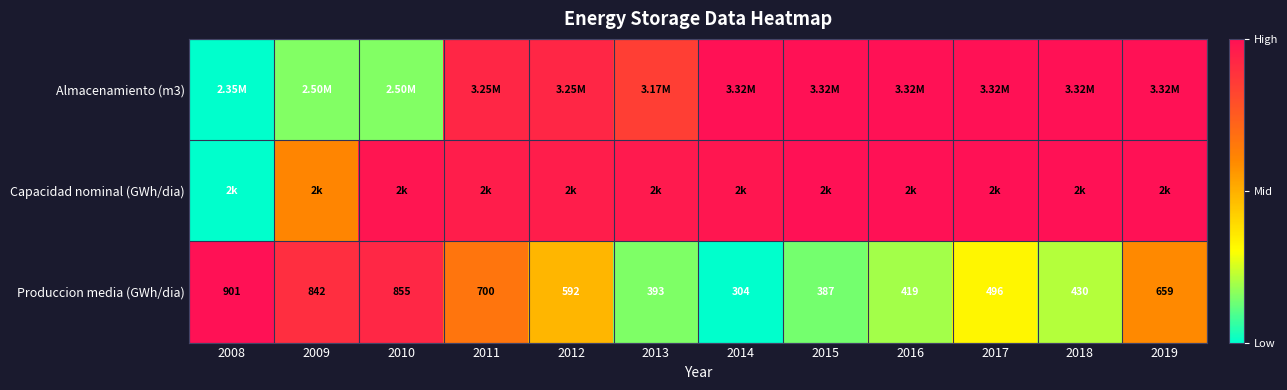

Which series has the largest total across all categories?

Capacidad nominal (GWh/dia)